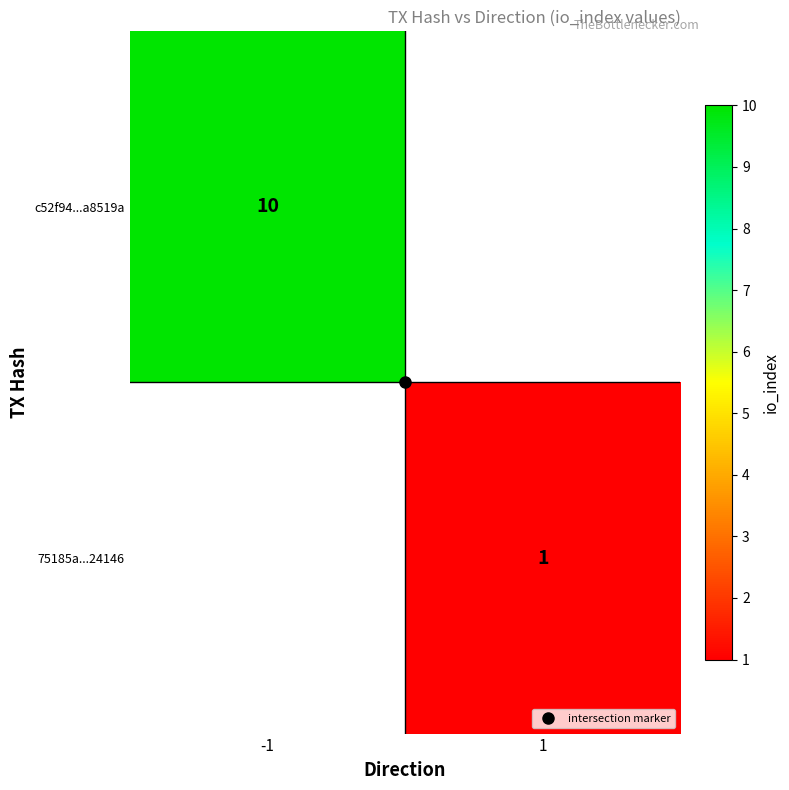

Rank the series by their maximum value, from highest to lowest.

c52f94...a8519a, 75185a...24146